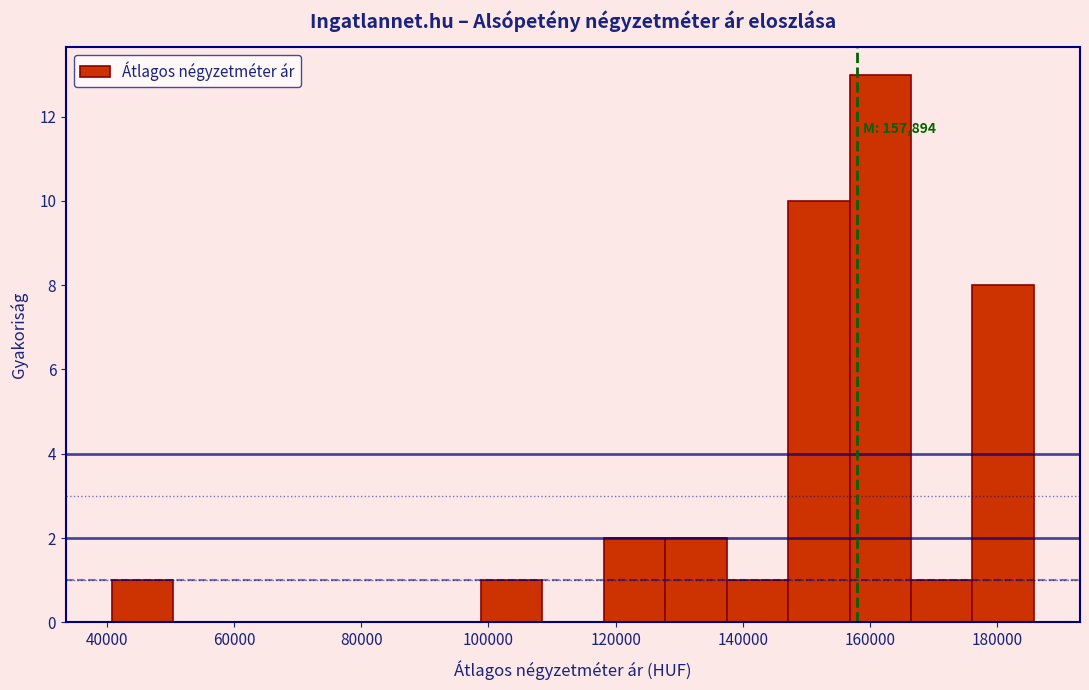

Over which range of the x-axis is the bar tallest?

156000 to 166000